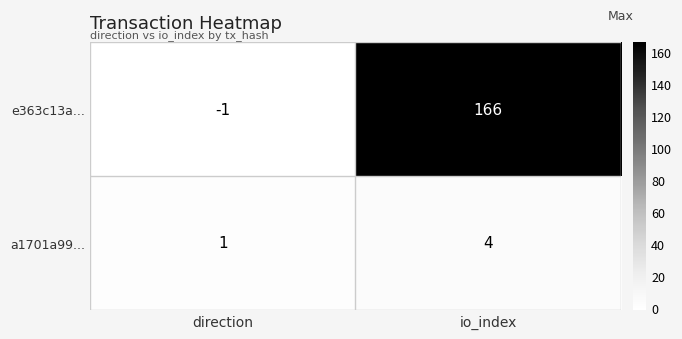

At which category does the chart reach its minimum across all series?

direction